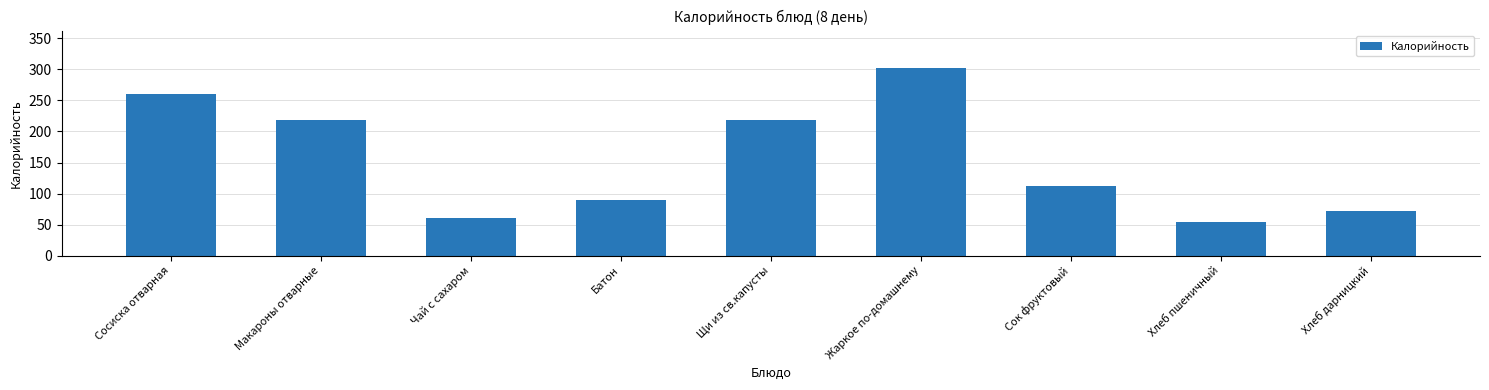

True or false: the data shows 55.0 at Хлеб пшеничный.

True